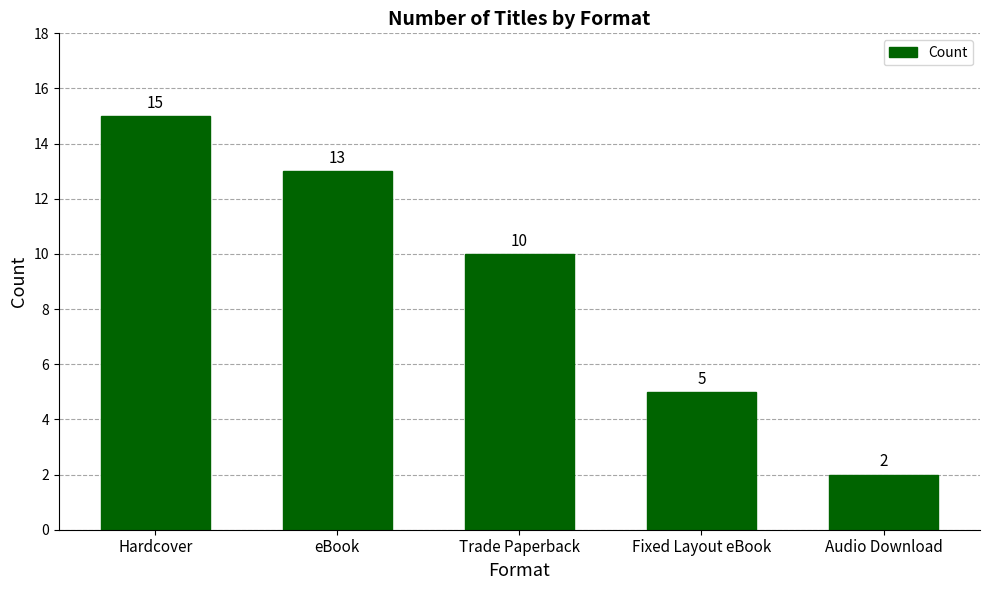

What is the smallest value displayed?

2